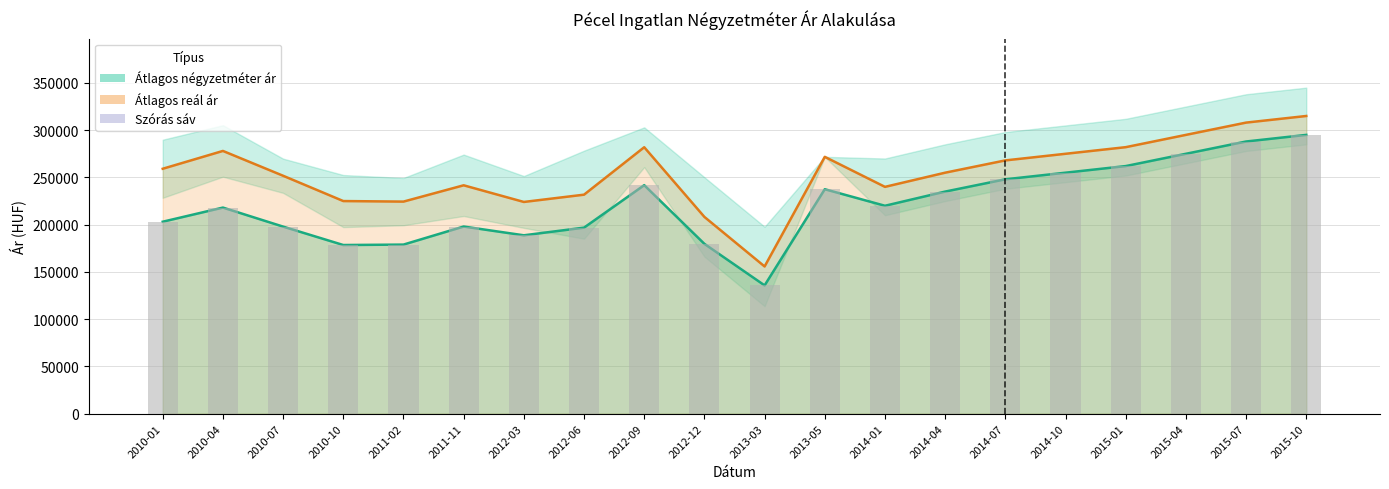

How many data points in Négyzetméter ár (oszlop) are less than 220000?

10